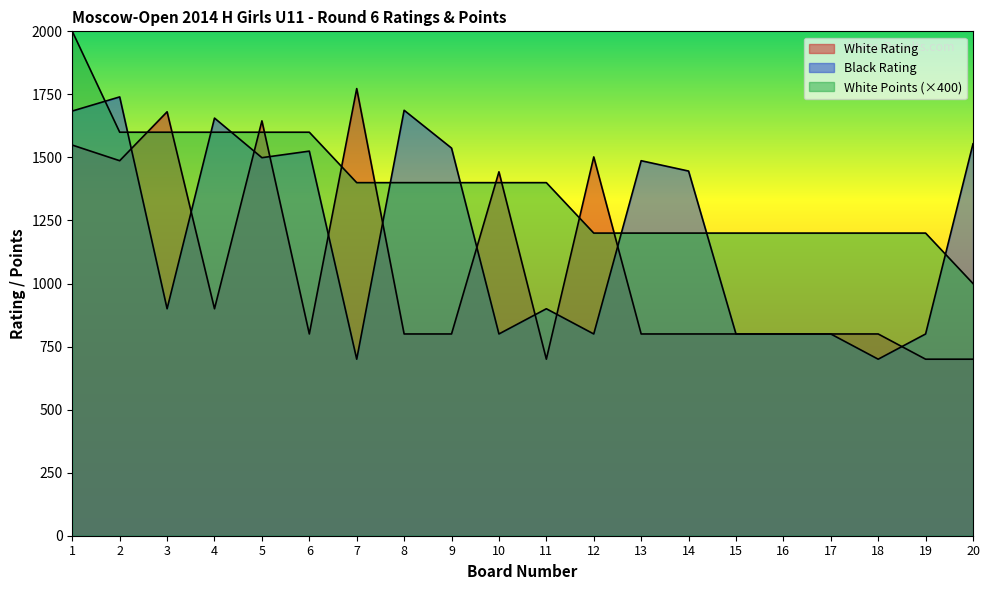

What is the minimum value shown in the chart?

700